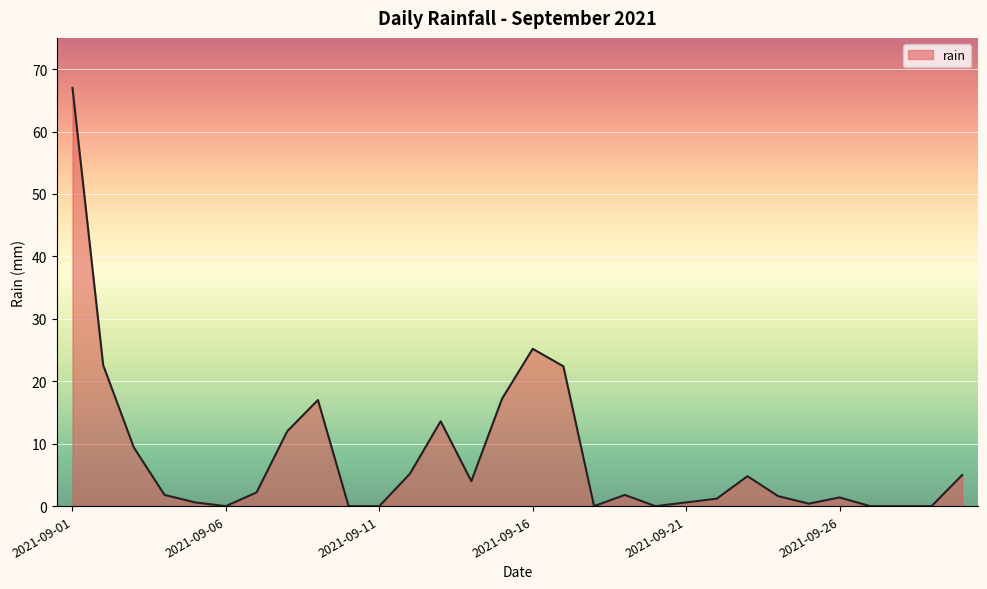

What is the difference between the maximum and minimum values?

67.0